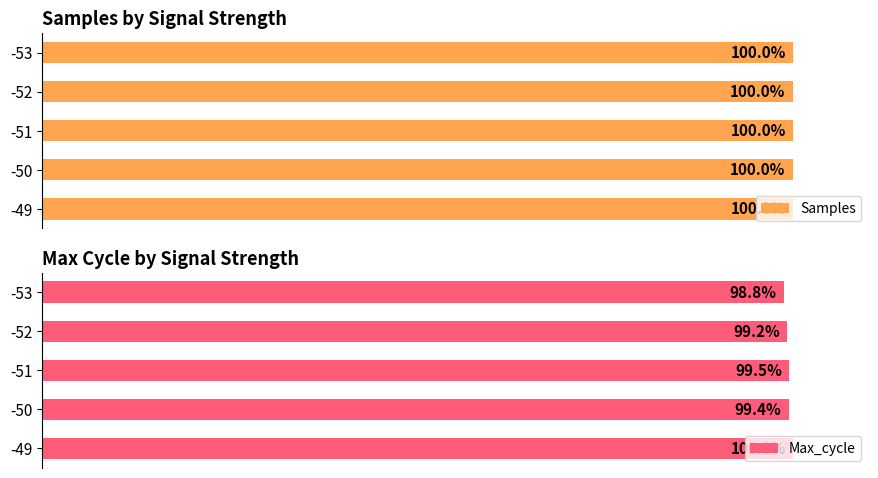

List the series in order of their overall mean, lowest first.

Max_cycle, Samples